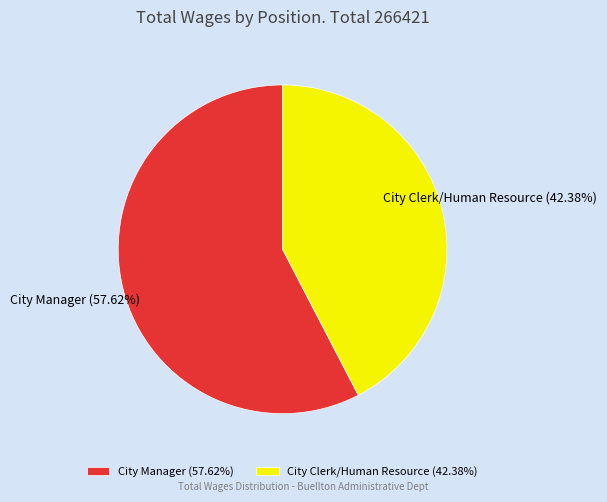

Does City Manager account for over 50% of the chart?

Yes